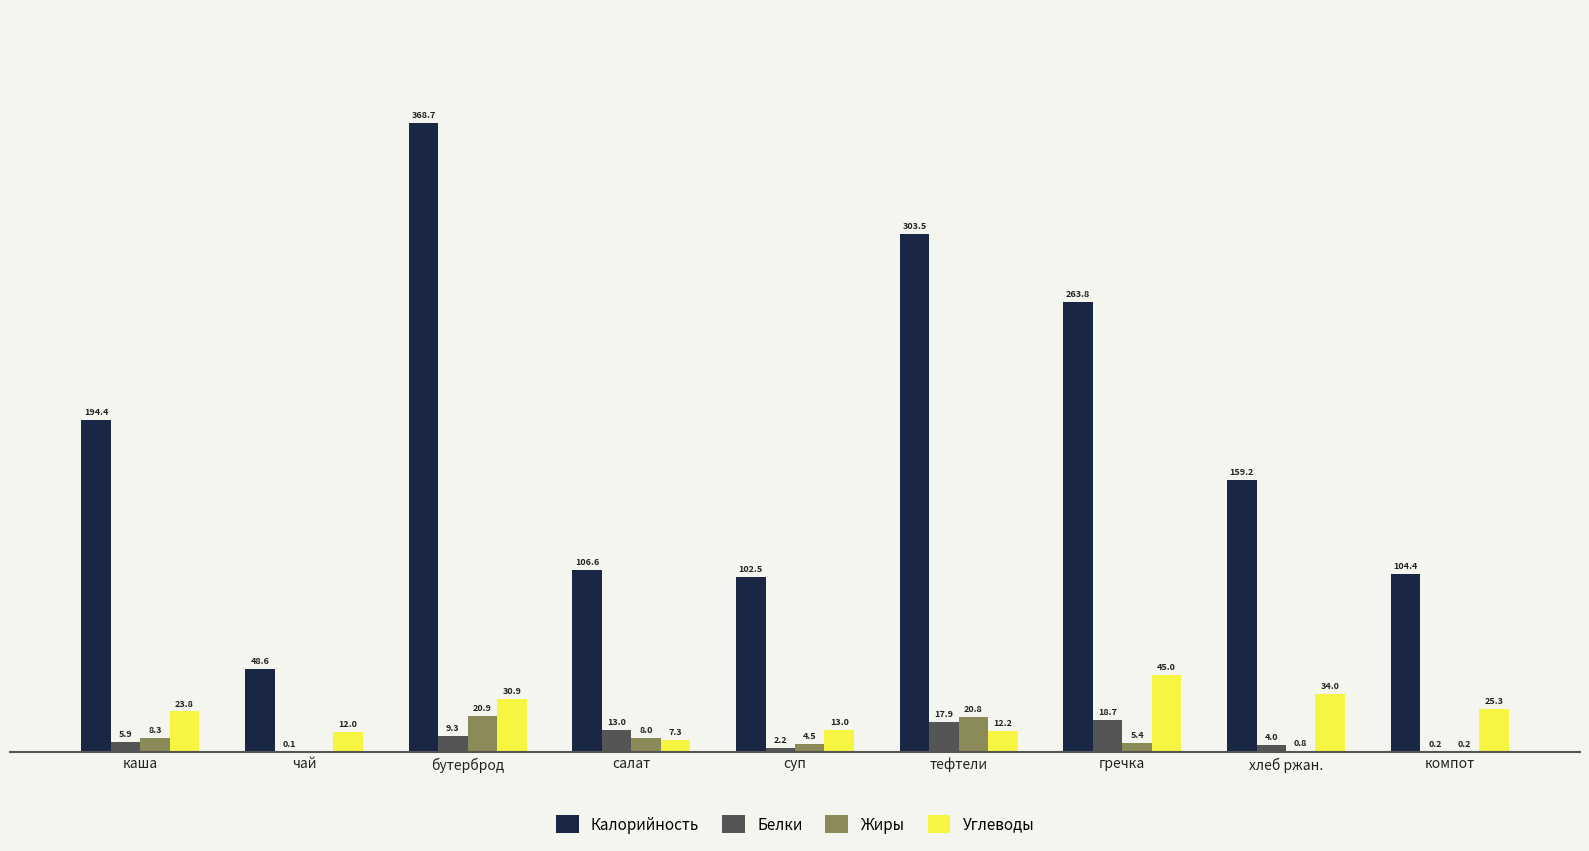

Which category has the highest value in the Жиры series?

бутерброд